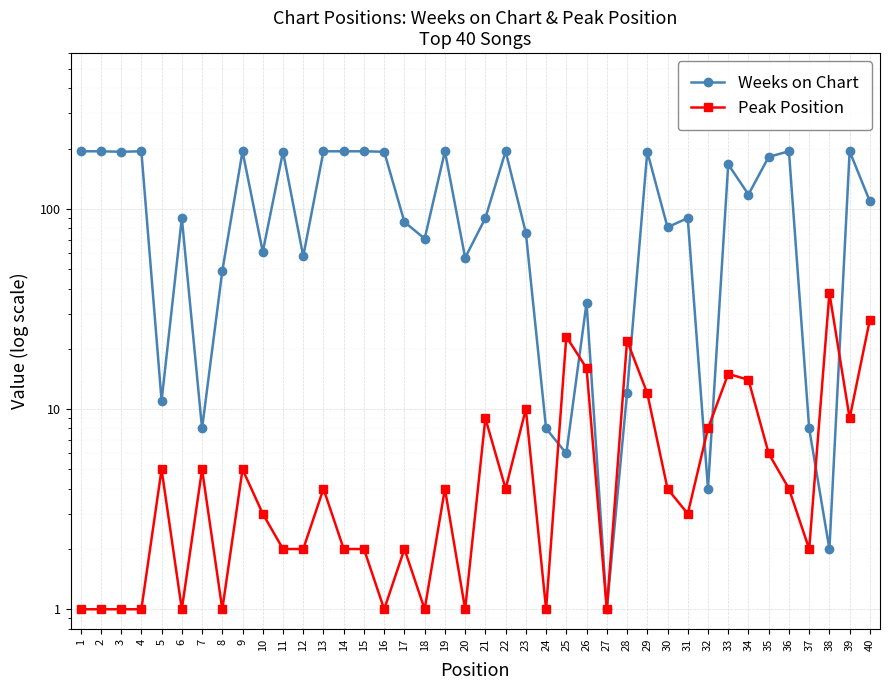

What is the value of the Weeks on Chart point at the 27th from the left?

1